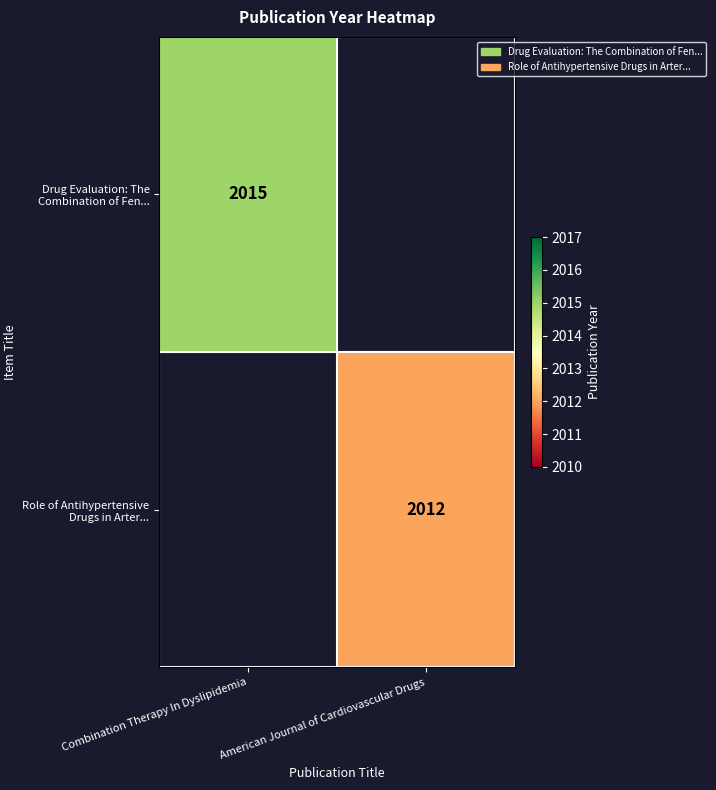

What is the lowest value of the Drug Evaluation: The Combination of Fen... series?

2015.0